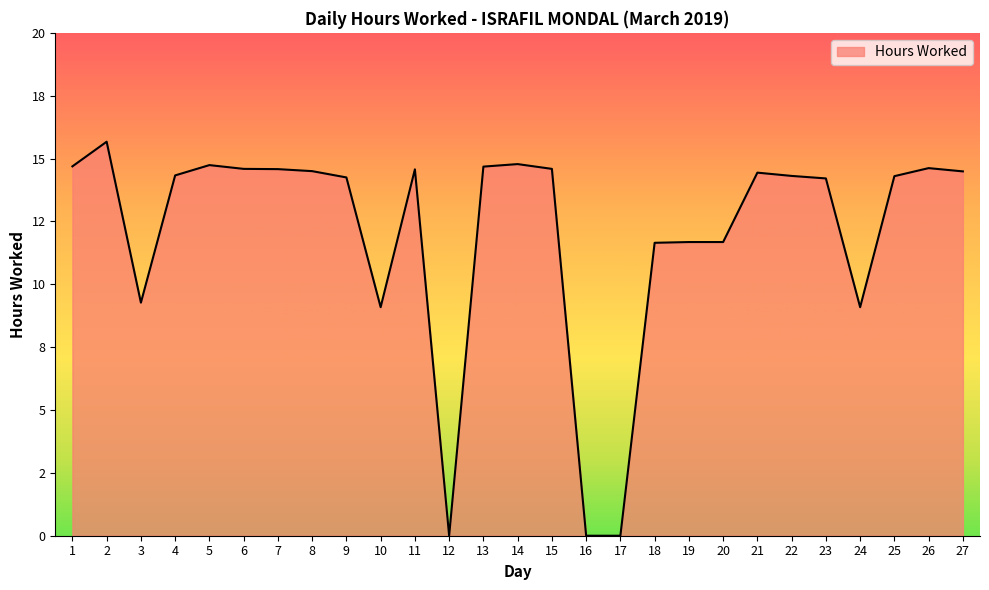

Does the chart have visible grid lines?

No